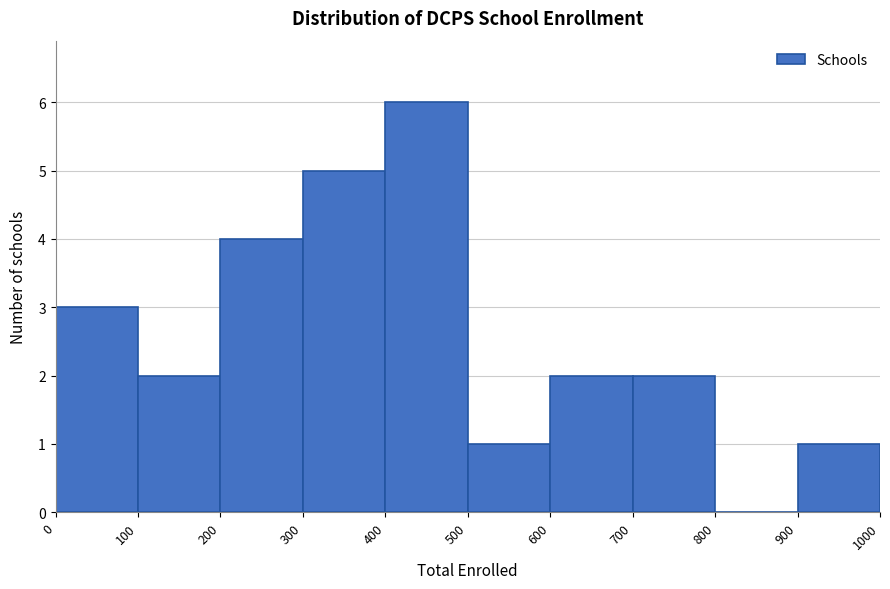

What is the height of the bar covering 200 to 300 on the x-axis? The values are not printed on the chart, so give them approximately, as read against the axis.

4